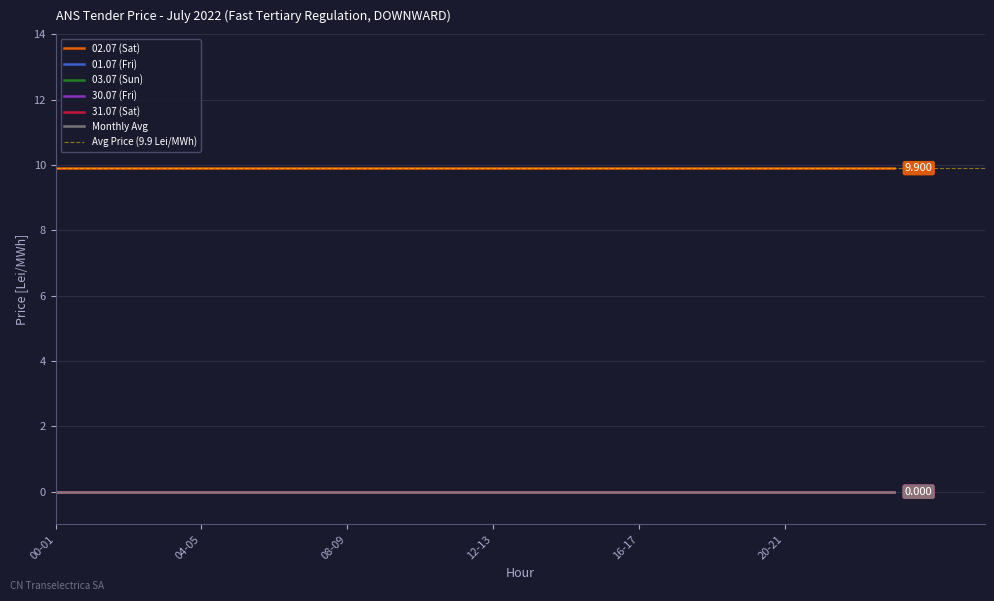

At which label does Monthly Avg reach its peak?

00-01